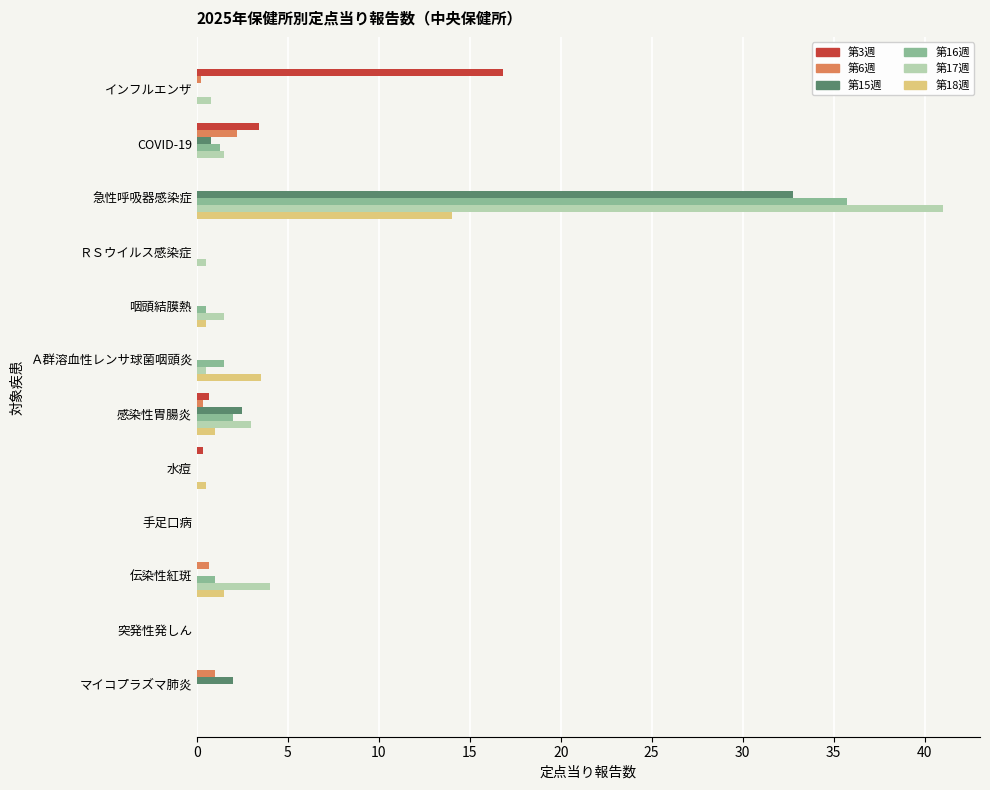

What is the sum of all 第16週 values?

42.0